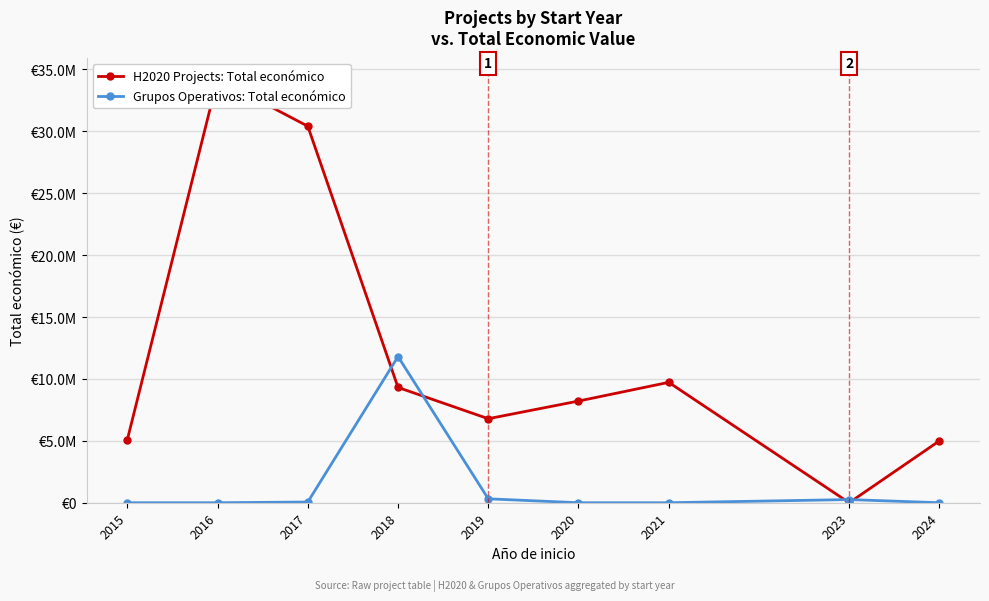

Which has a higher value, 2019 or 2023?

2019